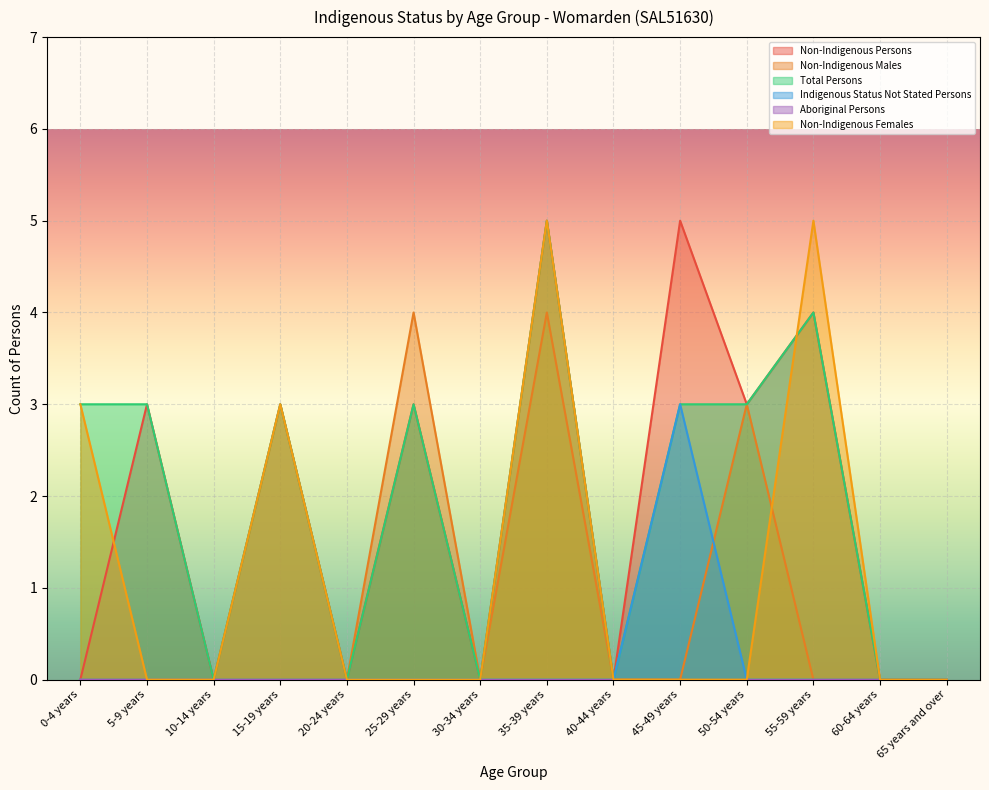

What is the difference between the highest and lowest values at 35-39 years?

5